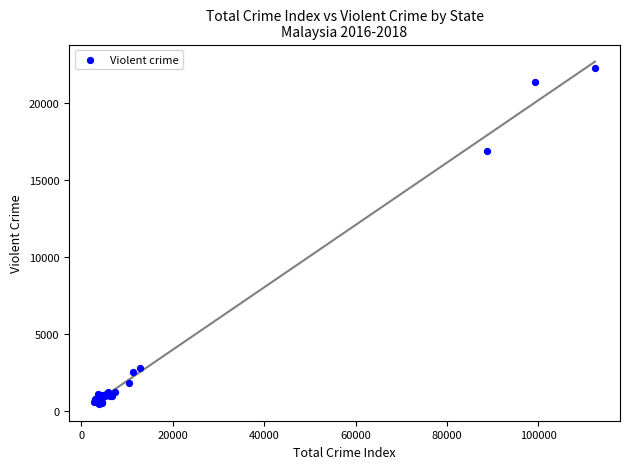

What Y value in the scatter plot is closest to 11419?

16902